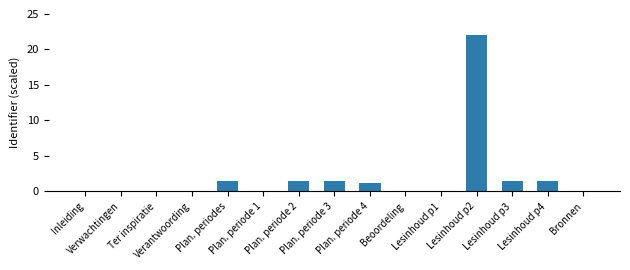

What is the greatest value displayed?

22.0